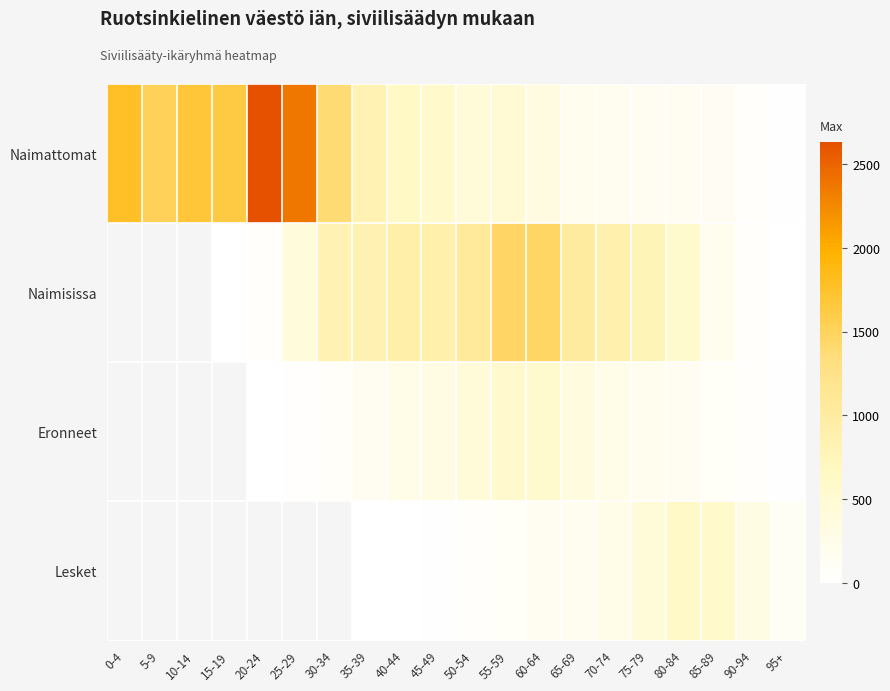

The Naimattomat series shows 169.0 at 70-74. True or false?

True